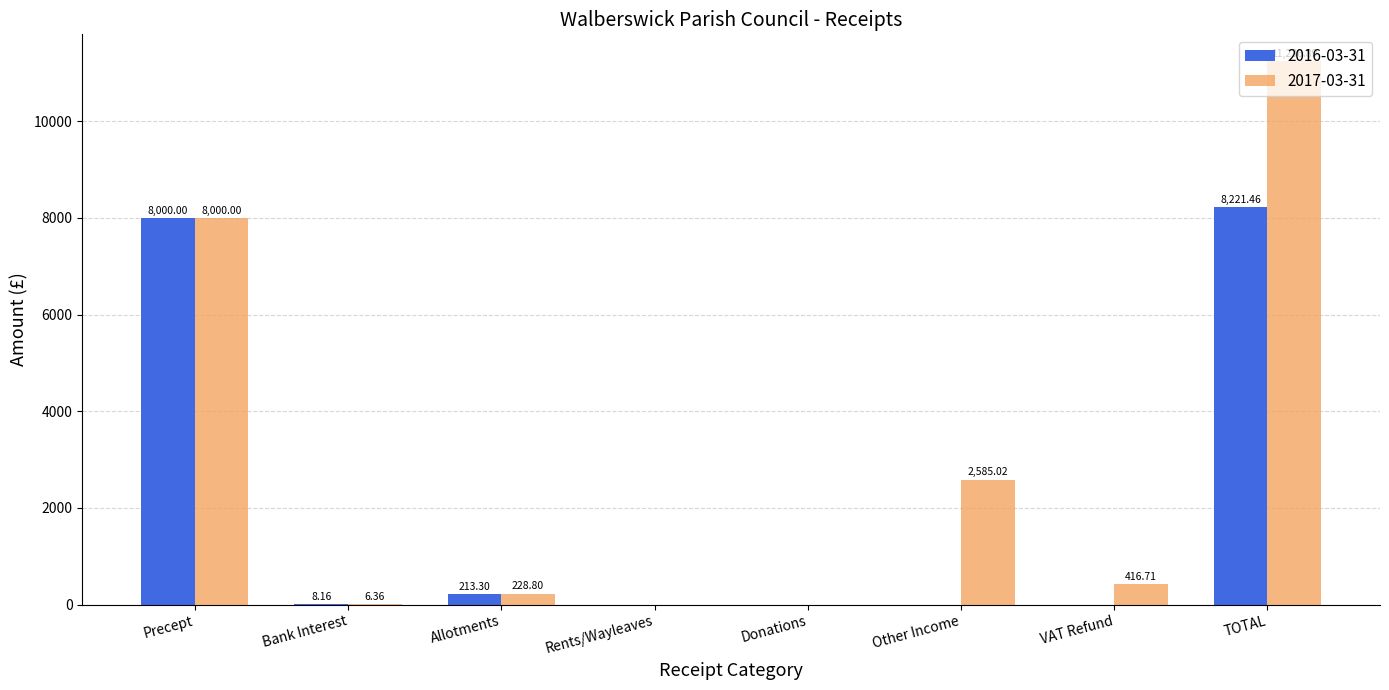

How many data points in 2016-03-31 are above 8?

4